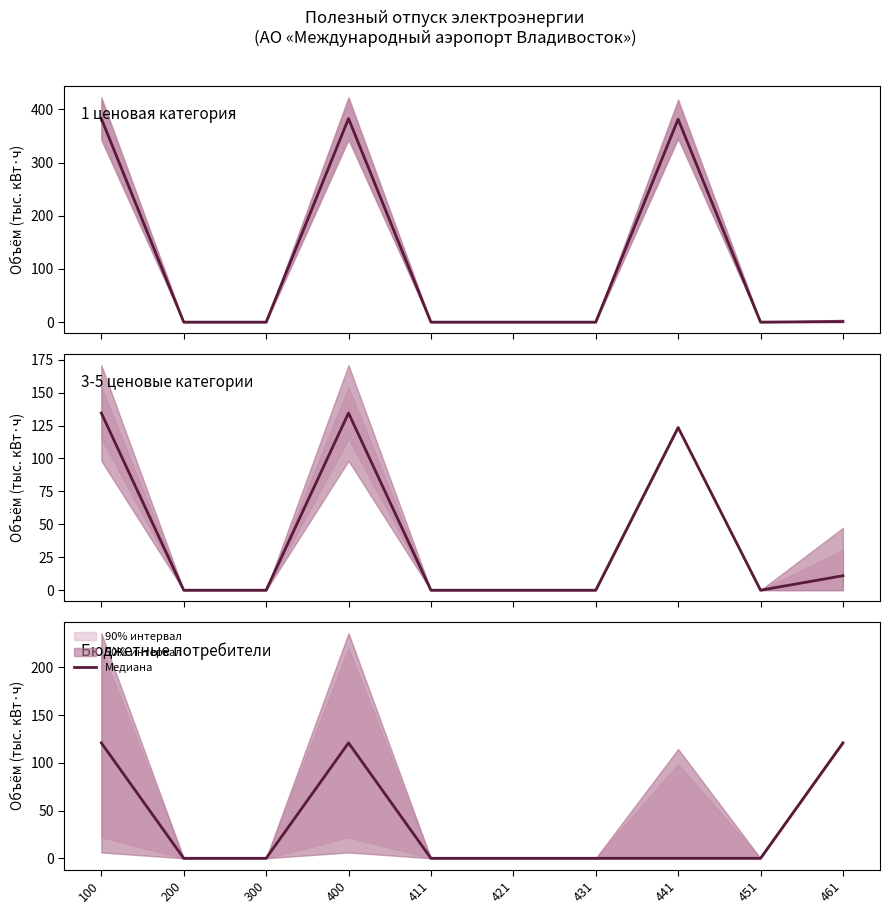

How many interior local peaks does the 3-5 ценовые категории series have?

2